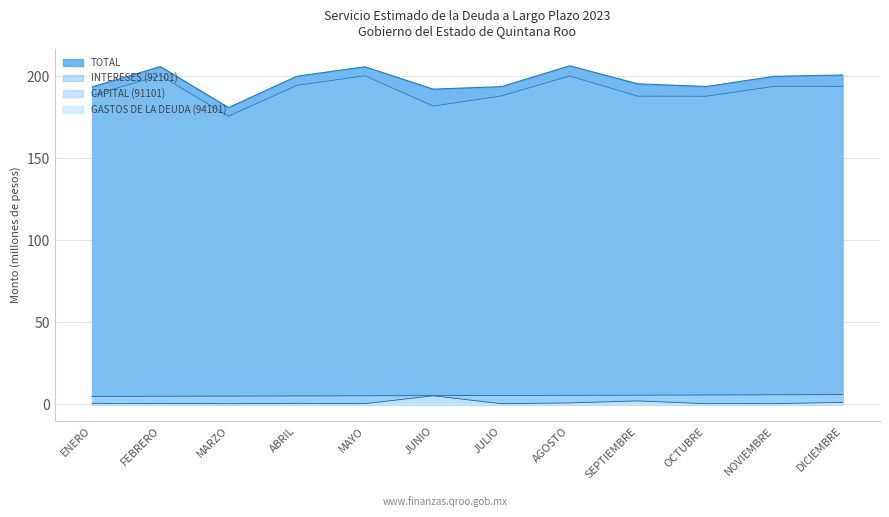

At which label is GASTOS DE LA DEUDA (94101) closest to 2?

SEPTIEMBRE